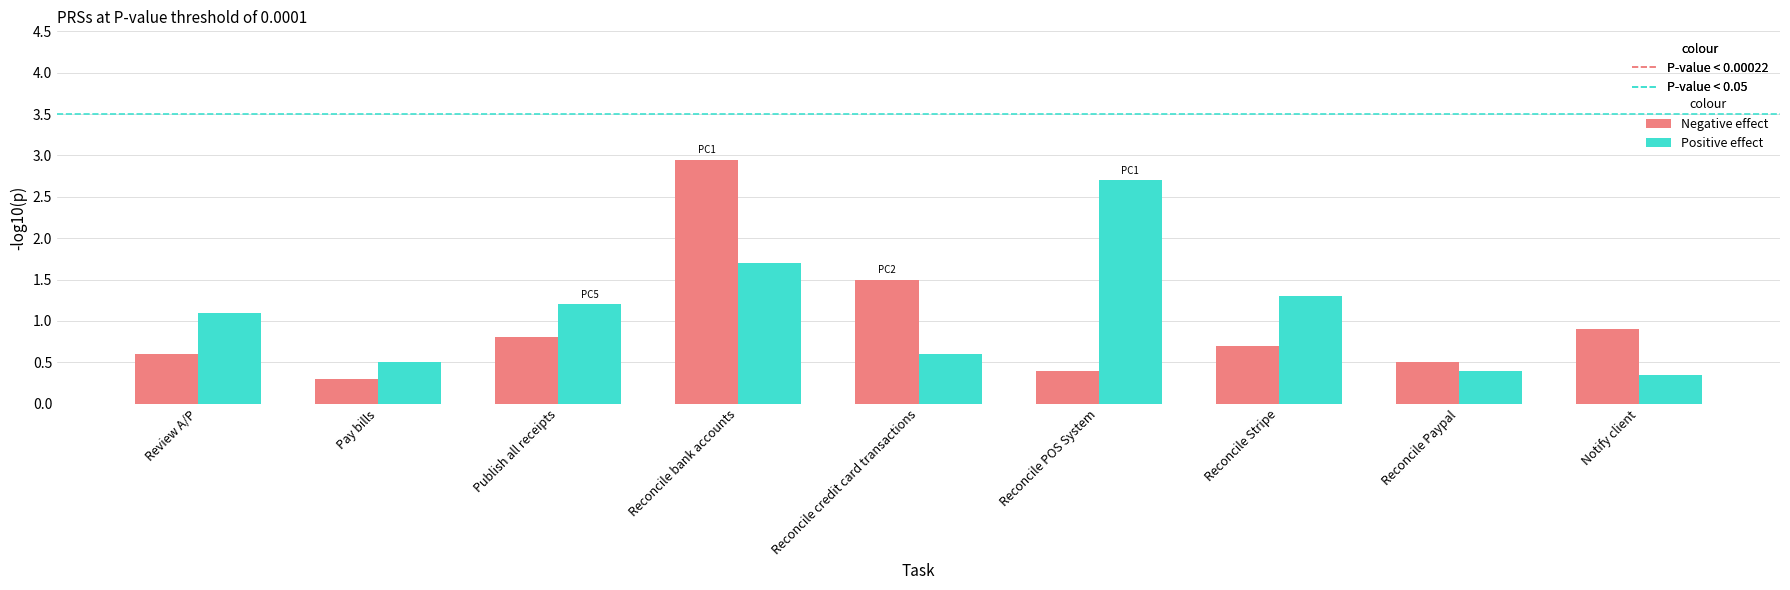

At which category is the sum across all series the highest?

Reconcile bank accounts